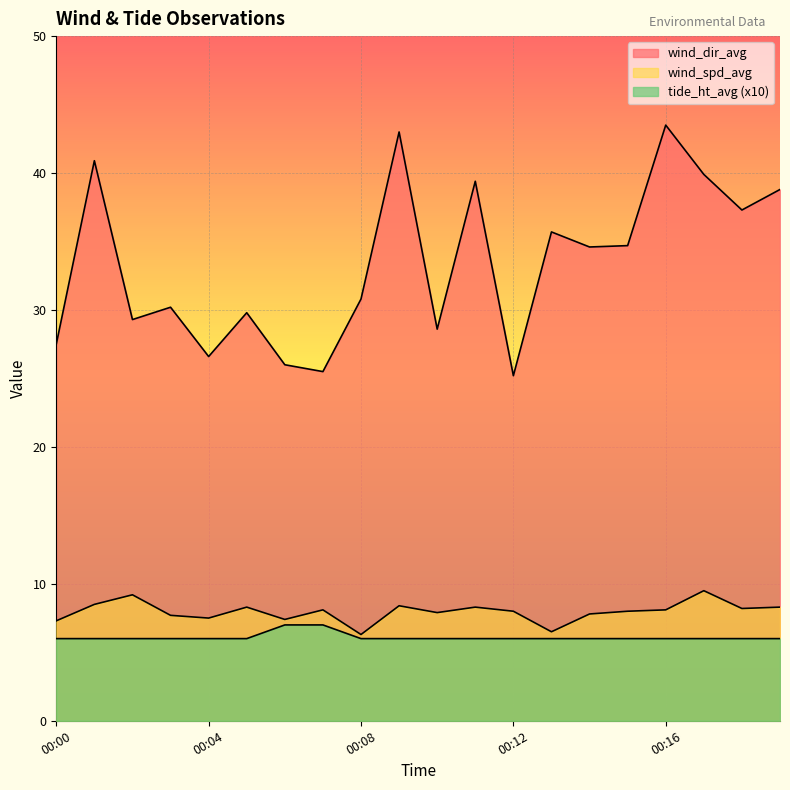

Reading right to left, list all the values displayed in this chart.

wind_spd_avg: 8.3	8.2	9.5	8.1	8.0	7.8	6.5	8.0	8.3	7.9	8.4	6.3	8.1	7.4	8.3	7.5	7.7	9.2	8.5	7.3
tide_ht_avg: 6.0	6.0	6.0	6.0	6.0	6.0	6.0	6.0	6.0	6.0	6.0	6.0	7.0	7.0	6.0	6.0	6.0	6.0	6.0	6.0
wind_dir_avg: 38.8	37.3	39.9	43.5	34.7	34.6	35.7	25.2	39.4	28.6	43.0	30.8	25.5	26.0	29.8	26.6	30.2	29.3	40.9	27.5